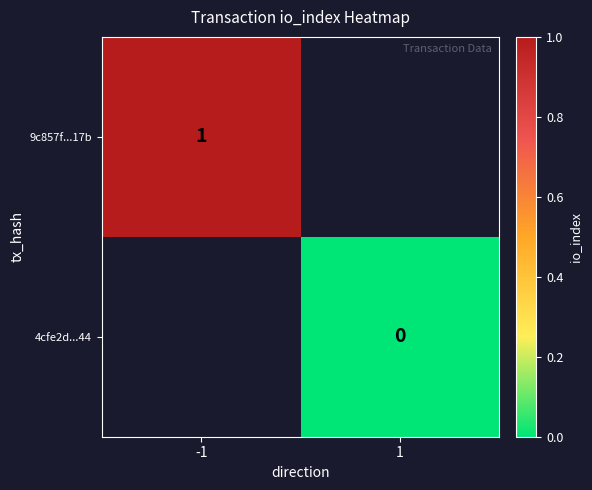

True or false: 9c857f...17b has a value of 1 at -1.

True